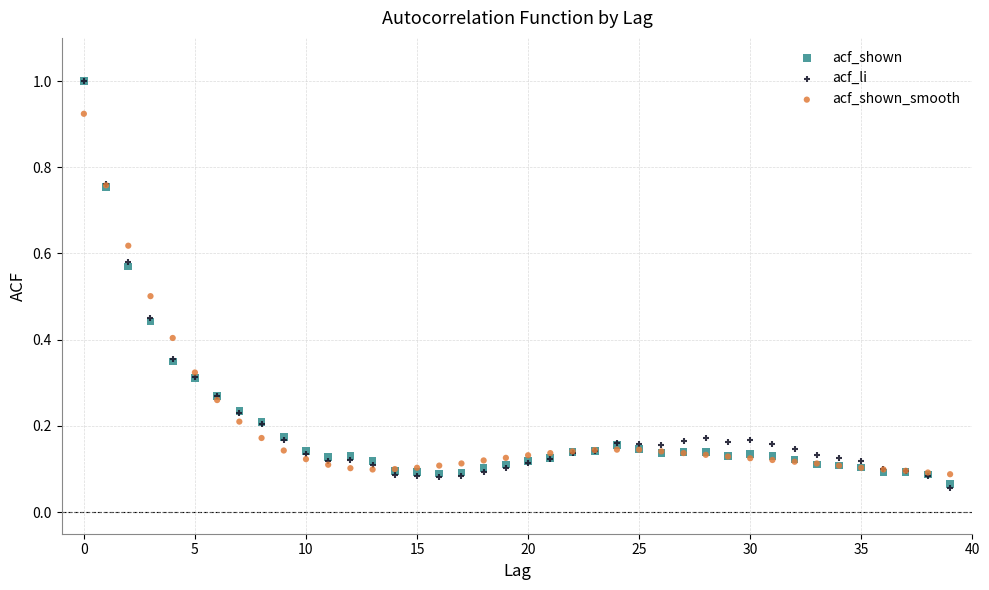

What are all the series names shown in the legend?

acf_shown, acf_li, acf_shown_smooth